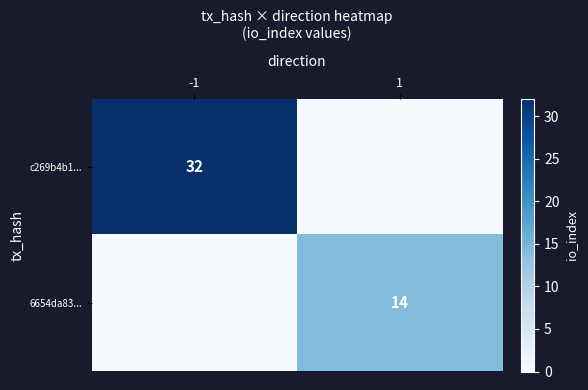

At which category is the sum across all series the highest?

-1